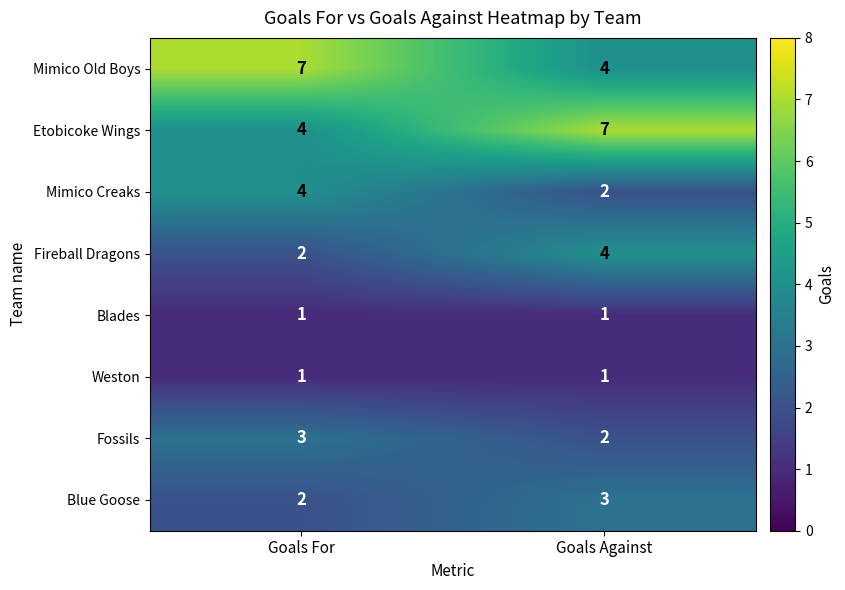

What is the total value across all series at Goals Against?

24